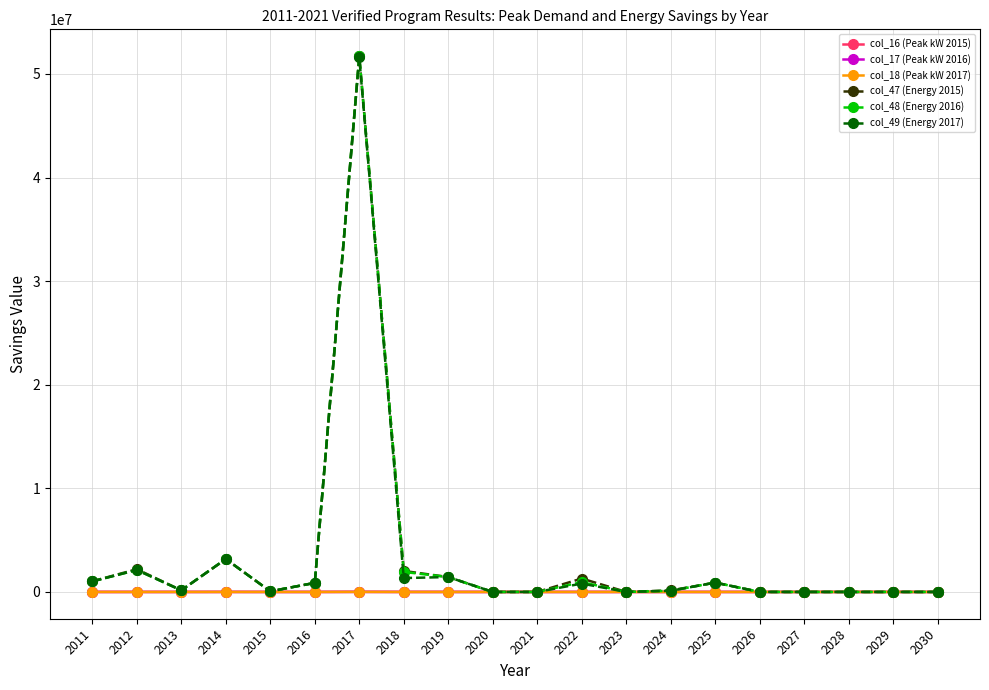

How many data points does each series have?

20